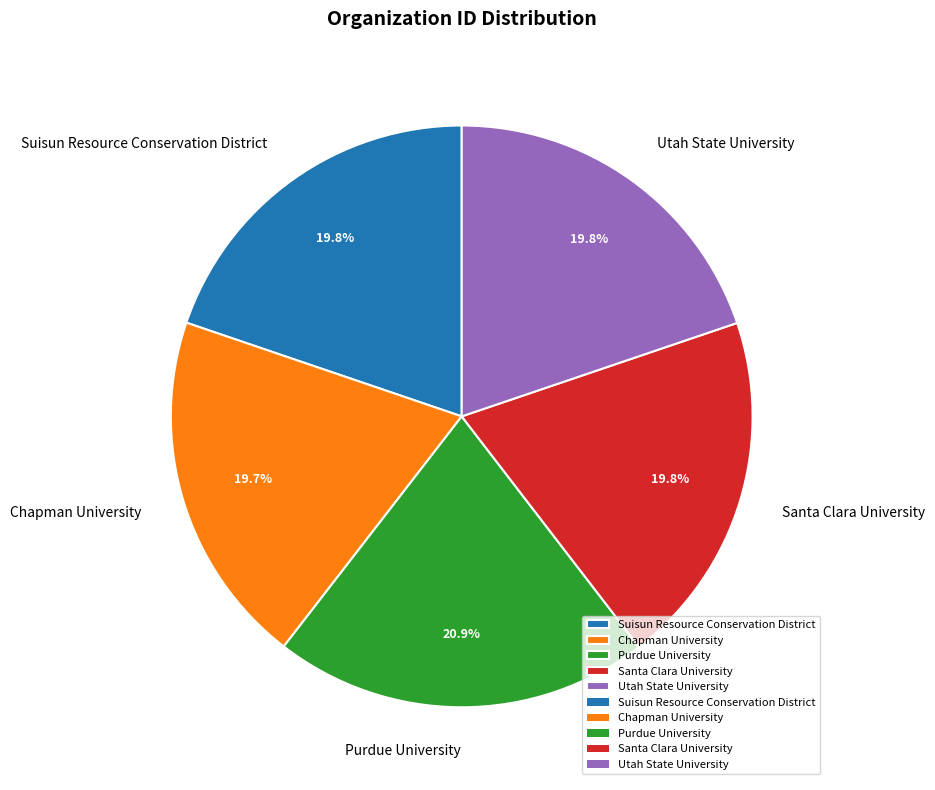

To the nearest percent, what is the difference between the Purdue University and Suisun Resource Conservation District slice percentages?

1%